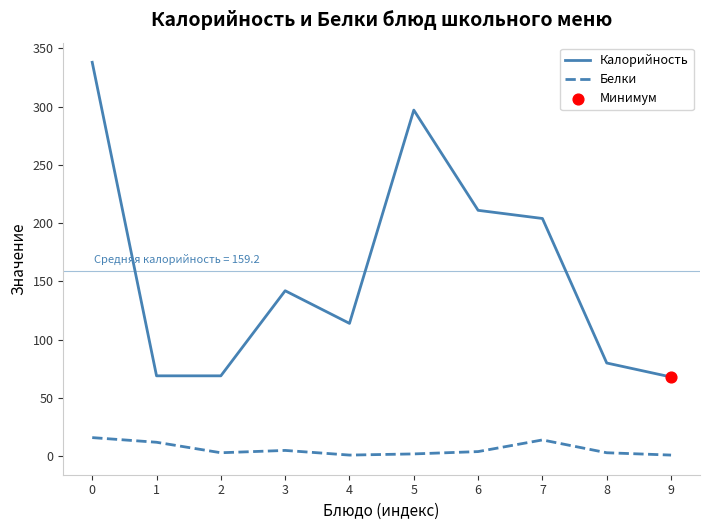

Which series has the largest range (max minus min)?

Калорийность